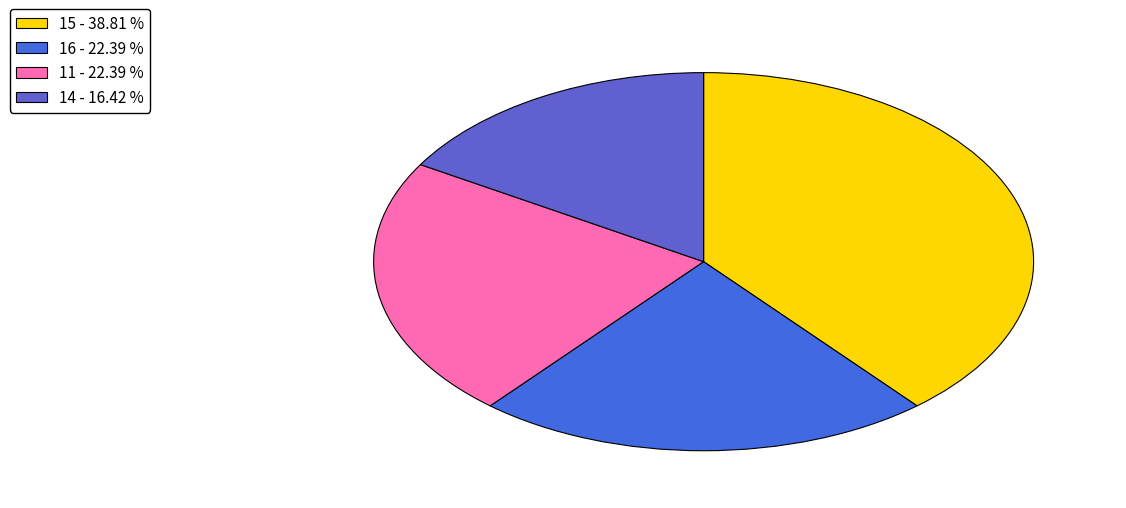

The 14 slice represents 28% of the pie. True or false?

False